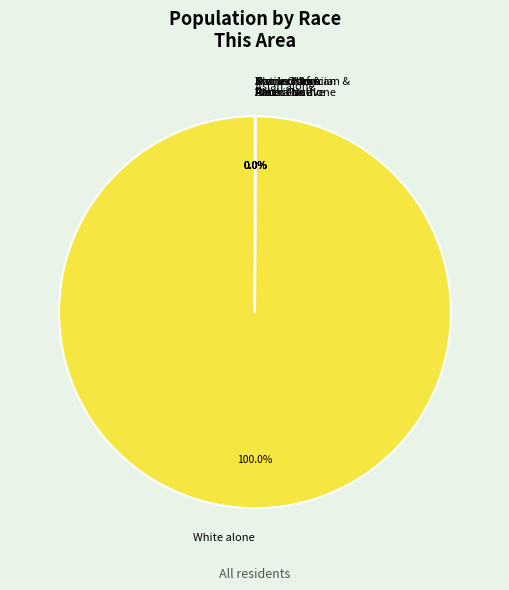

Which category has the biggest portion of the pie?

White alone